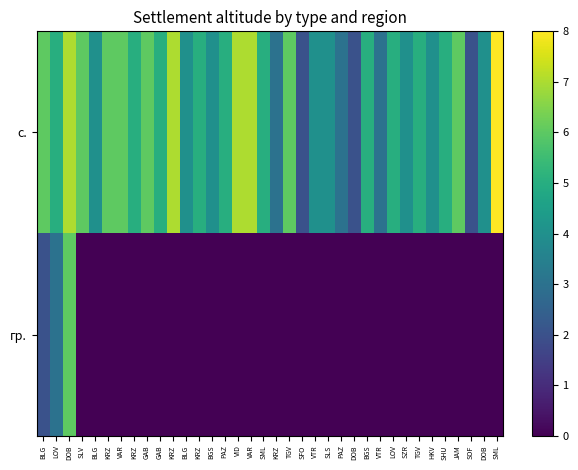

Which series has the widest spread of values?

с.